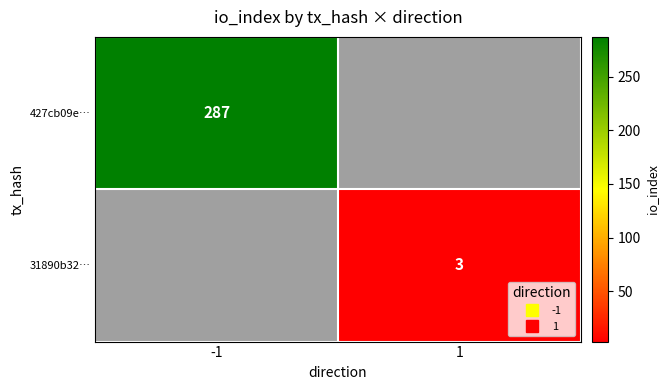

Rank the series by their maximum value, from highest to lowest.

427cb09e…, 31890b32…